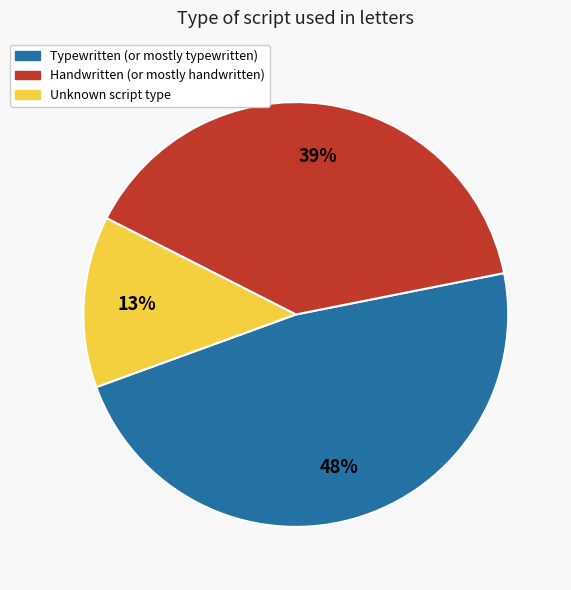

Is there any slice that represents more than half of the pie?

No